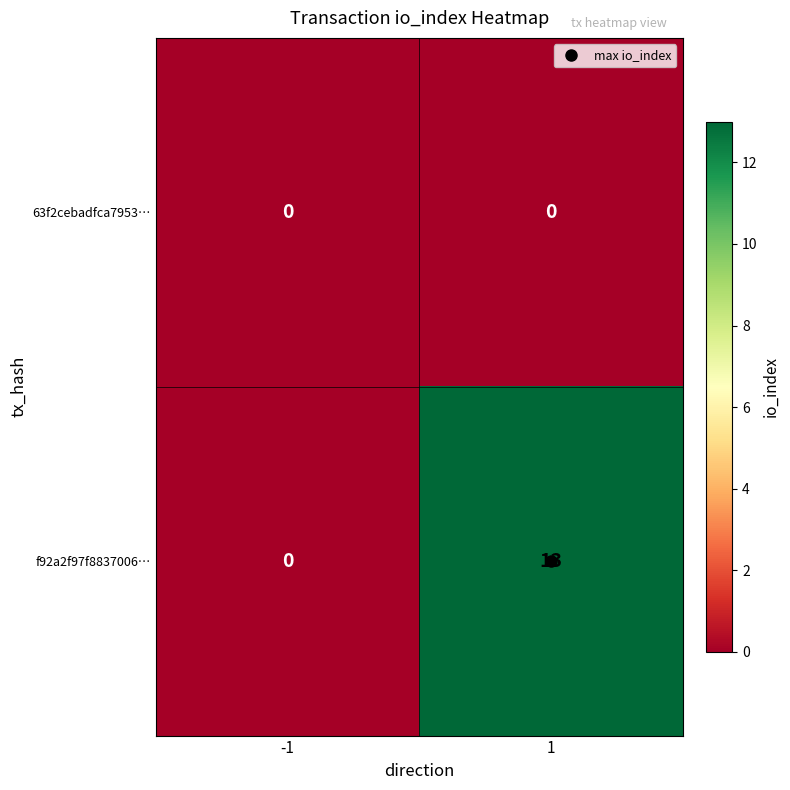

Is it true that 63f2cebadfca7953… equals 0 at 1?

True